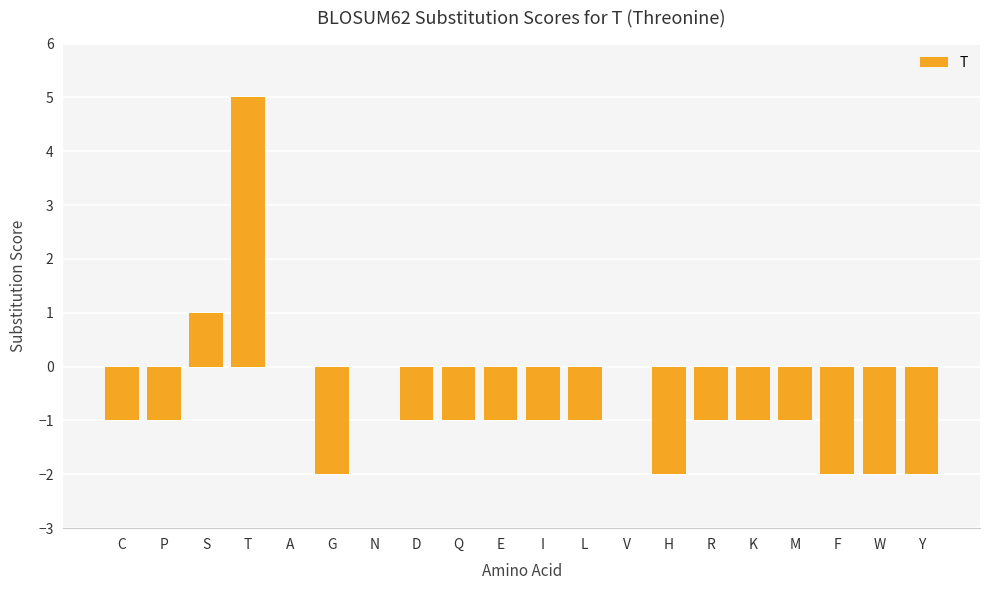

Between P and N, which is larger?

N